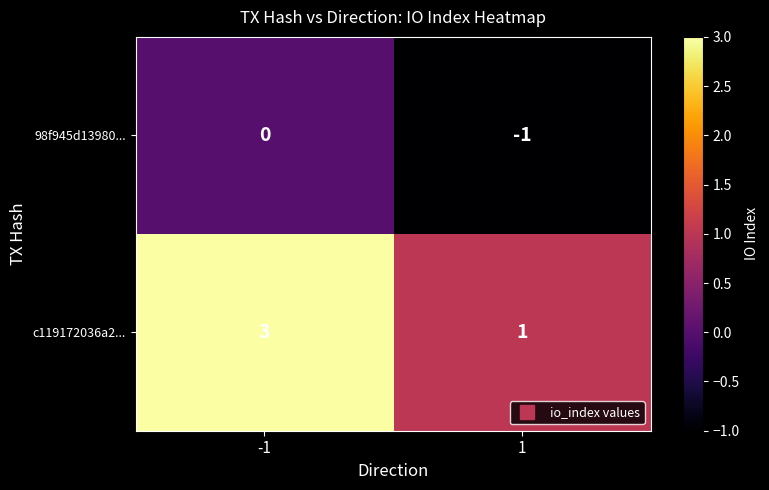

Which series changed the most between -1 and 1?

c119172036a2...